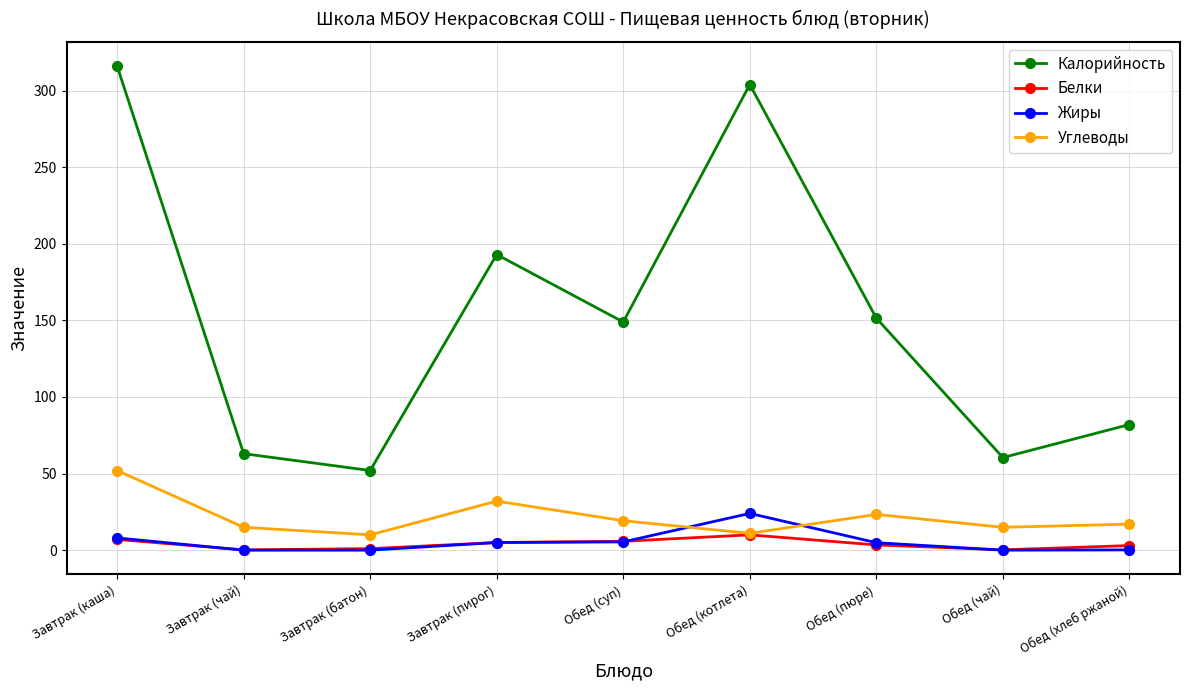

List the series in order of their peak value, lowest first.

Белки, Жиры, Углеводы, Калорийность